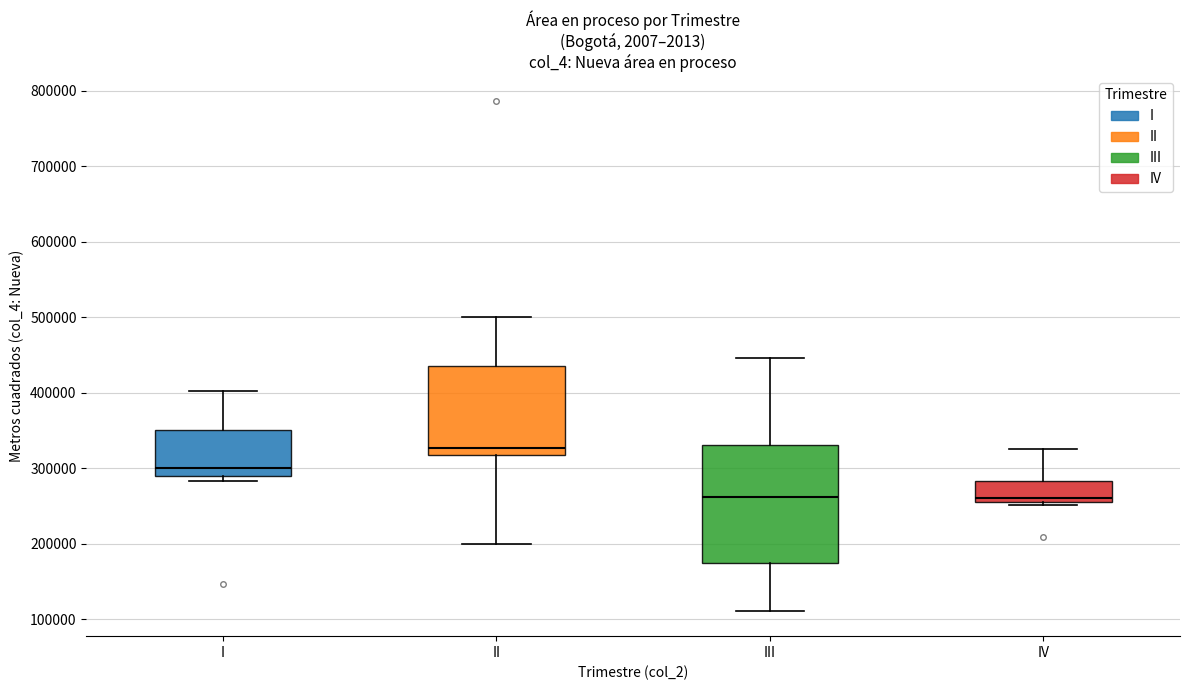

Which box is the tallest, from its lower edge to its upper edge?

III